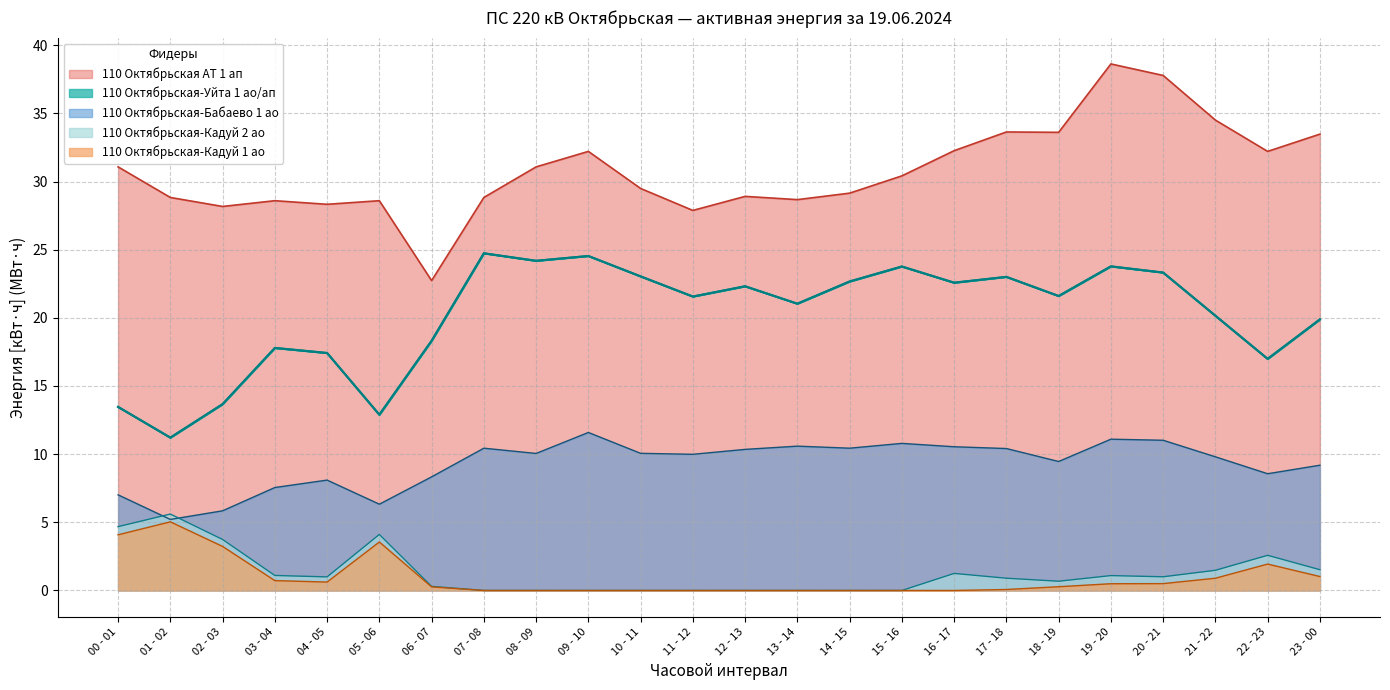

True or false: 110 Октябрьская-Кадуй 1 ао and 110 Октябрьская АТ 1 ап intersect in this chart.

False